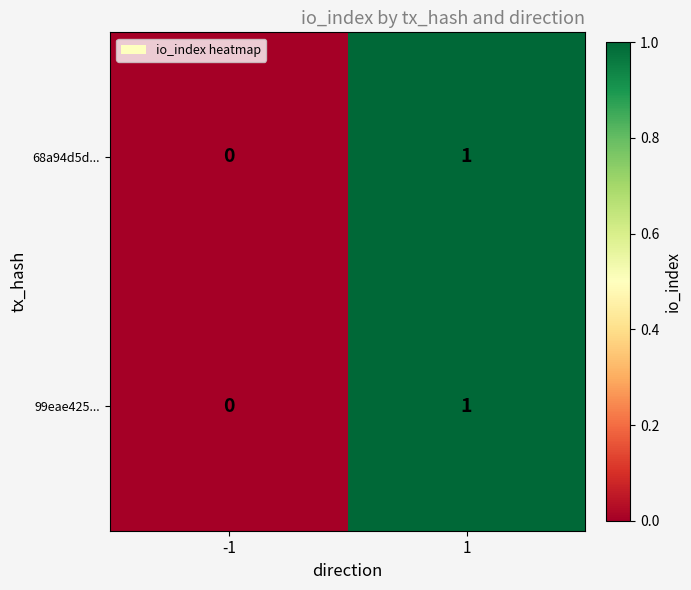

List the labels in order of 68a94d5d... value, smallest first.

-1, 1